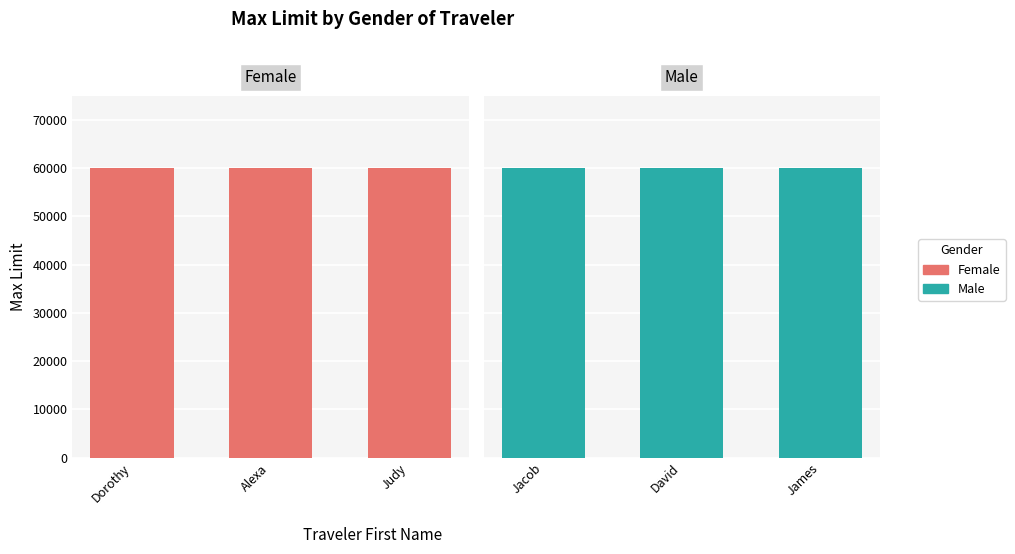

How many categories are shown in the chart?

6